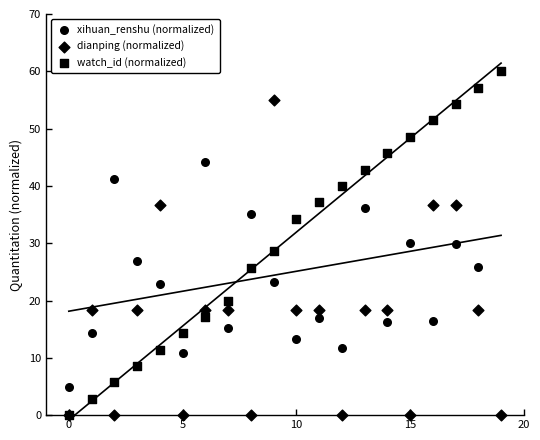

Which series has the widest spread of Y values?

watch_id (normalized)